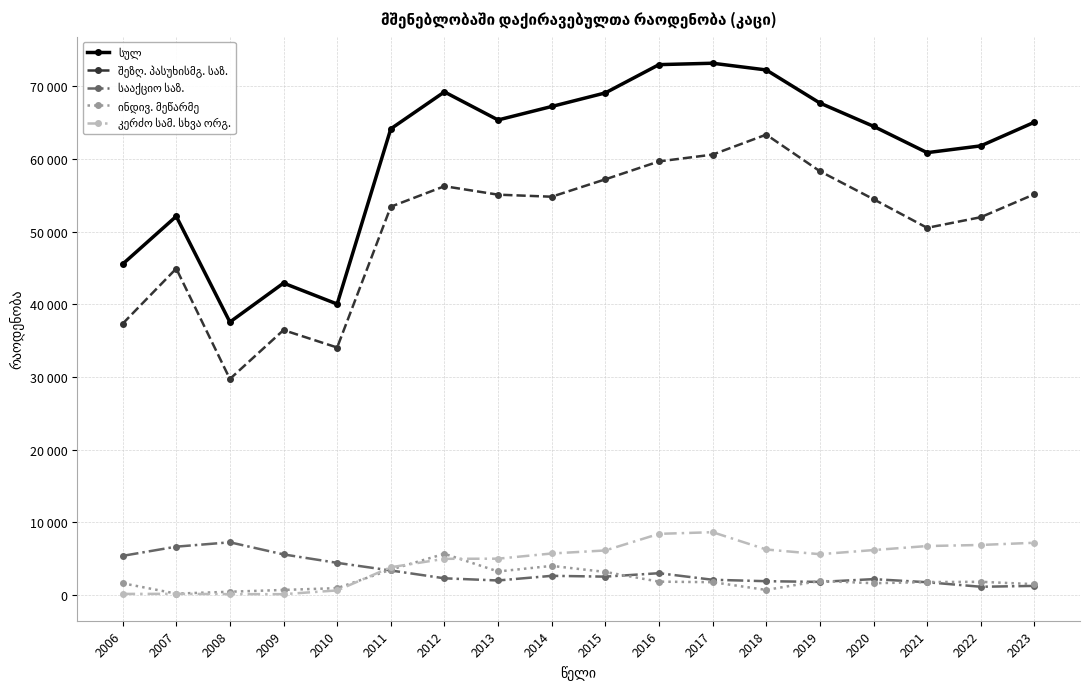

Rank the series by their maximum value, from highest to lowest.

სულ, შეზღ. პასუხისმგ. საზ., კერძო სამ. სხვა ორგ., სააქციო საზ., ინდივ. მეწარმე